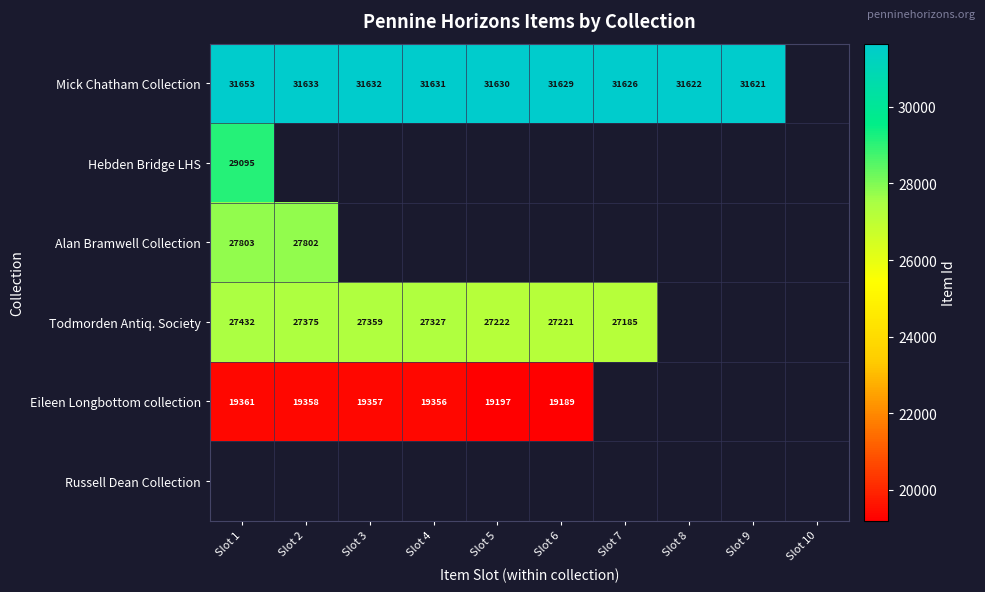

Which has a higher value, Slot 1 or Slot 7?

Slot 1